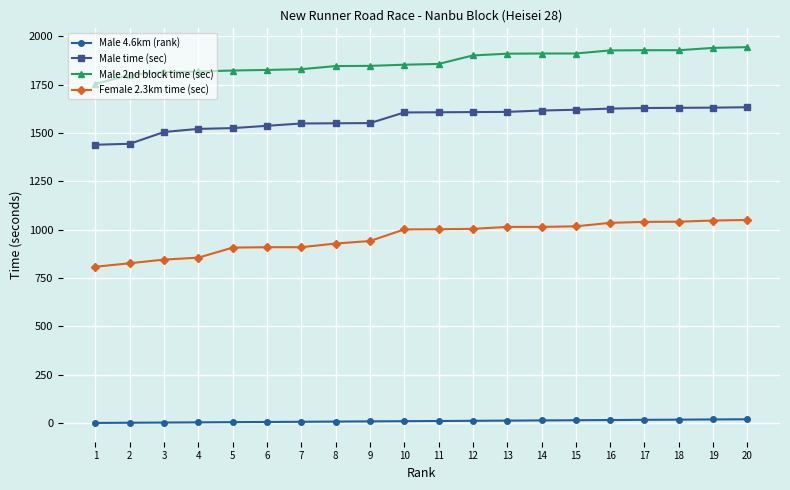

Is the value of Male time (sec) at 19 greater than the value of Male 4.6km (rank) at 17?

Yes